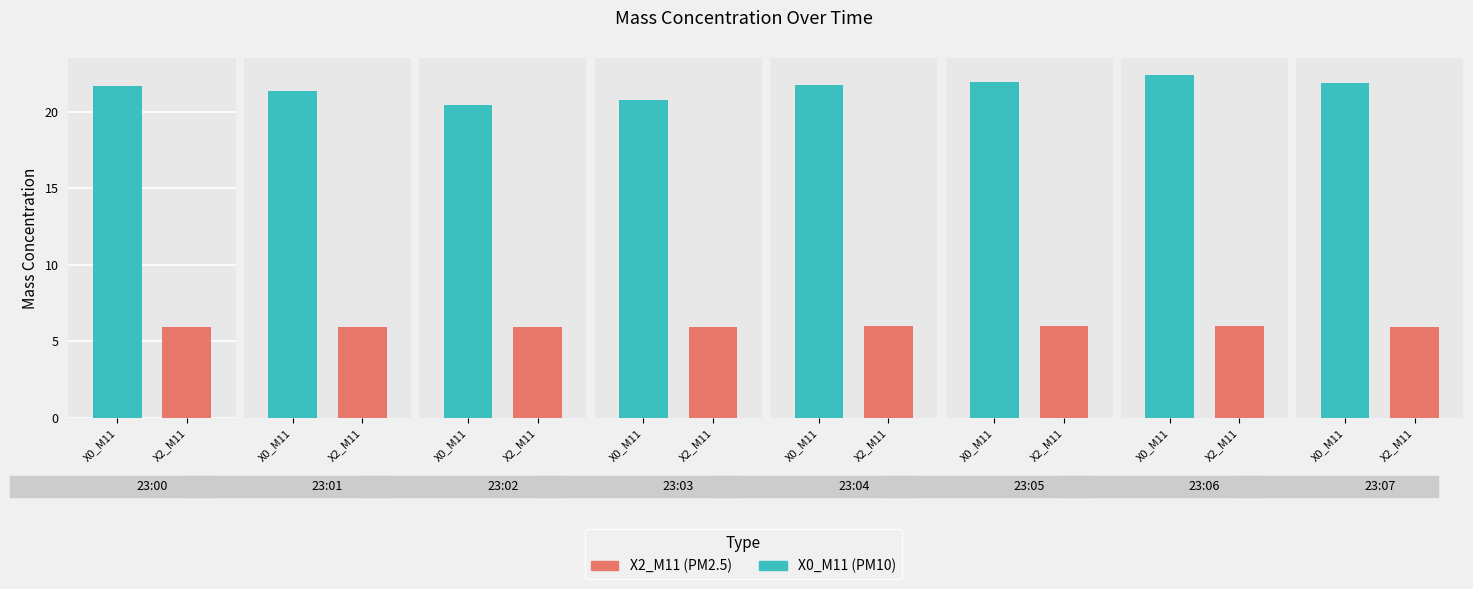

Does the chart contain any negative values?

No